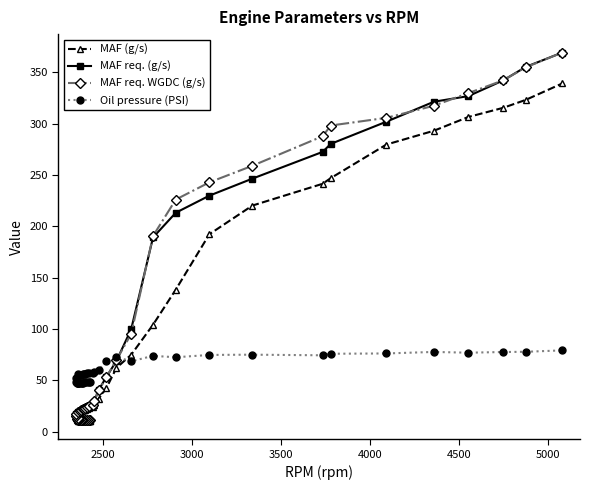

After their last crossing, which series has the higher values: MAF req. WGDC (g/s) or Oil pressure (PSI)?

MAF req. WGDC (g/s)